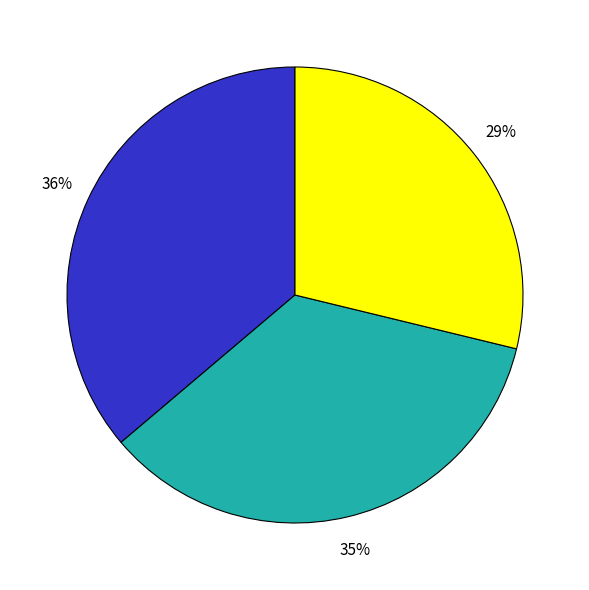

Does any single category account for the majority?

No